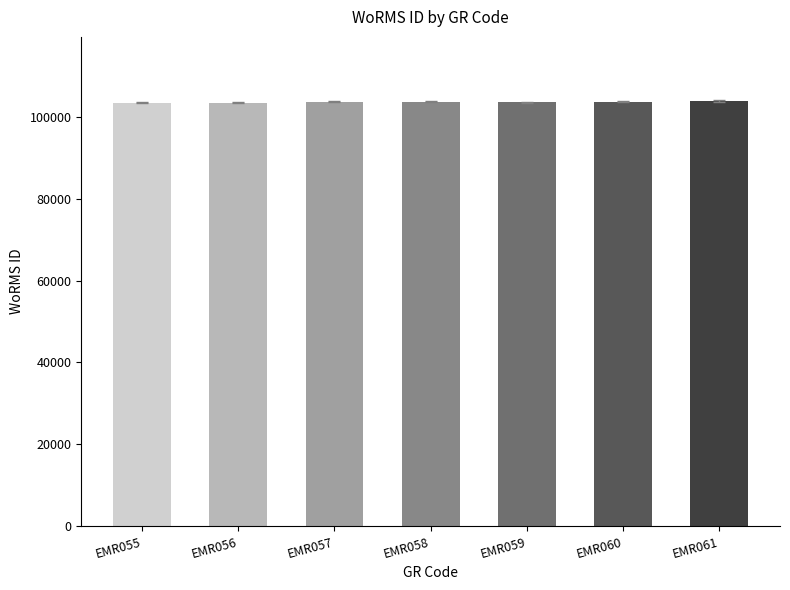

How many categories are shown in the chart?

7